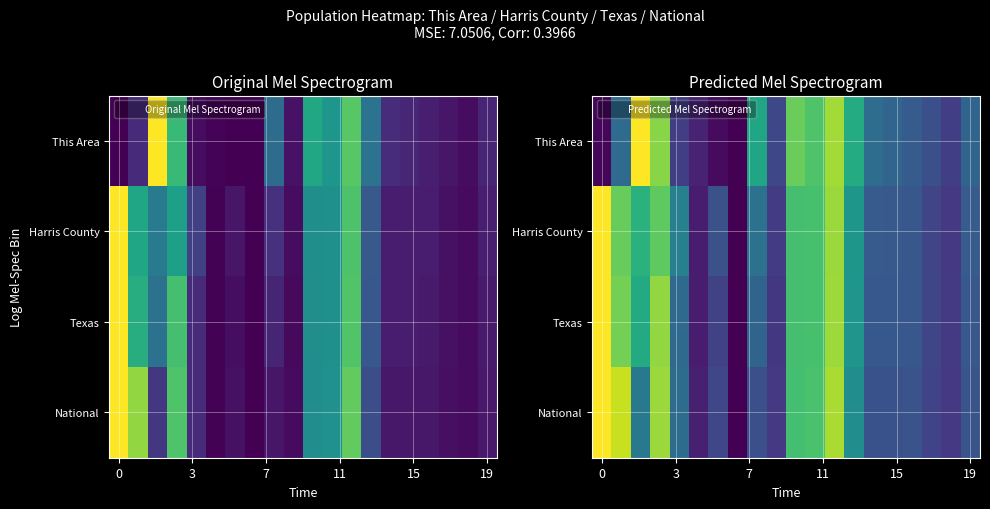

What is the difference between the maximum and second lowest values in the National series?

0.9